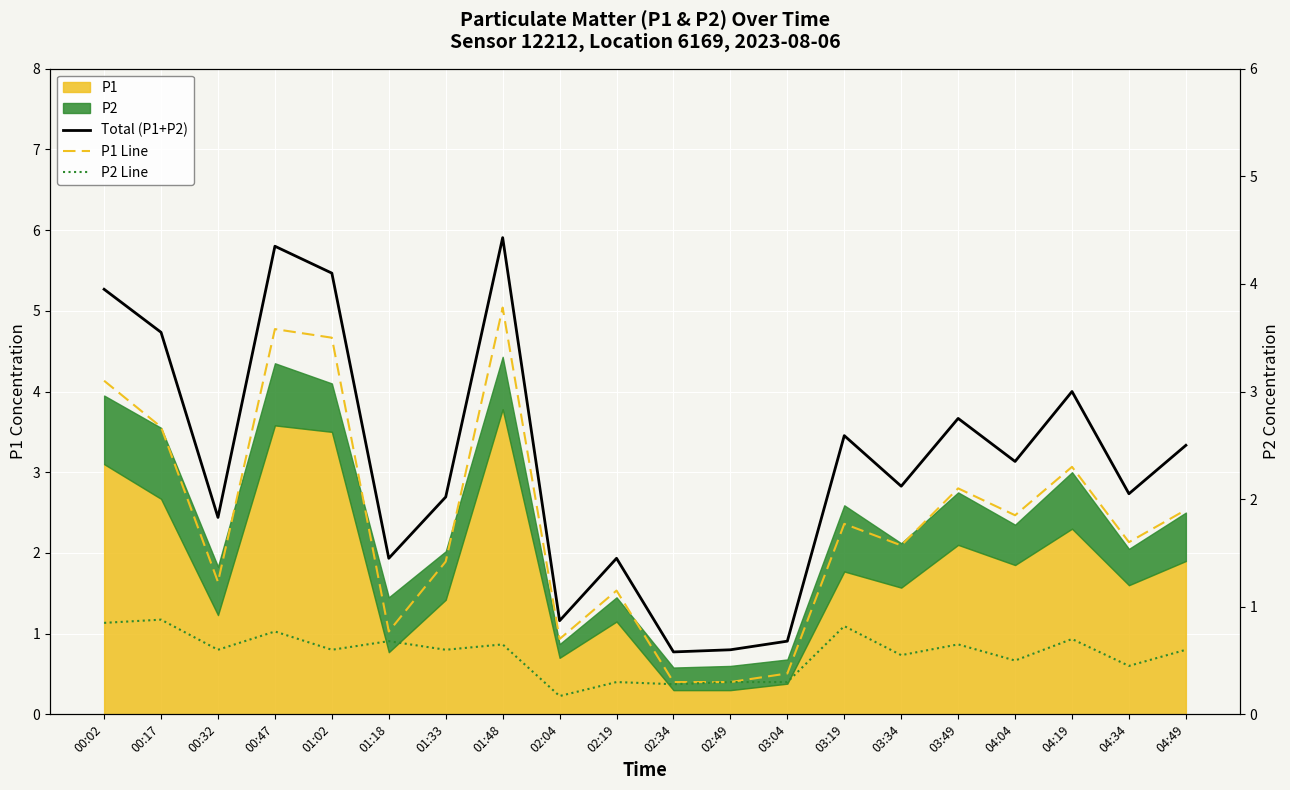

True or false: Total (P1+P2) and P1 Line intersect in this chart.

False